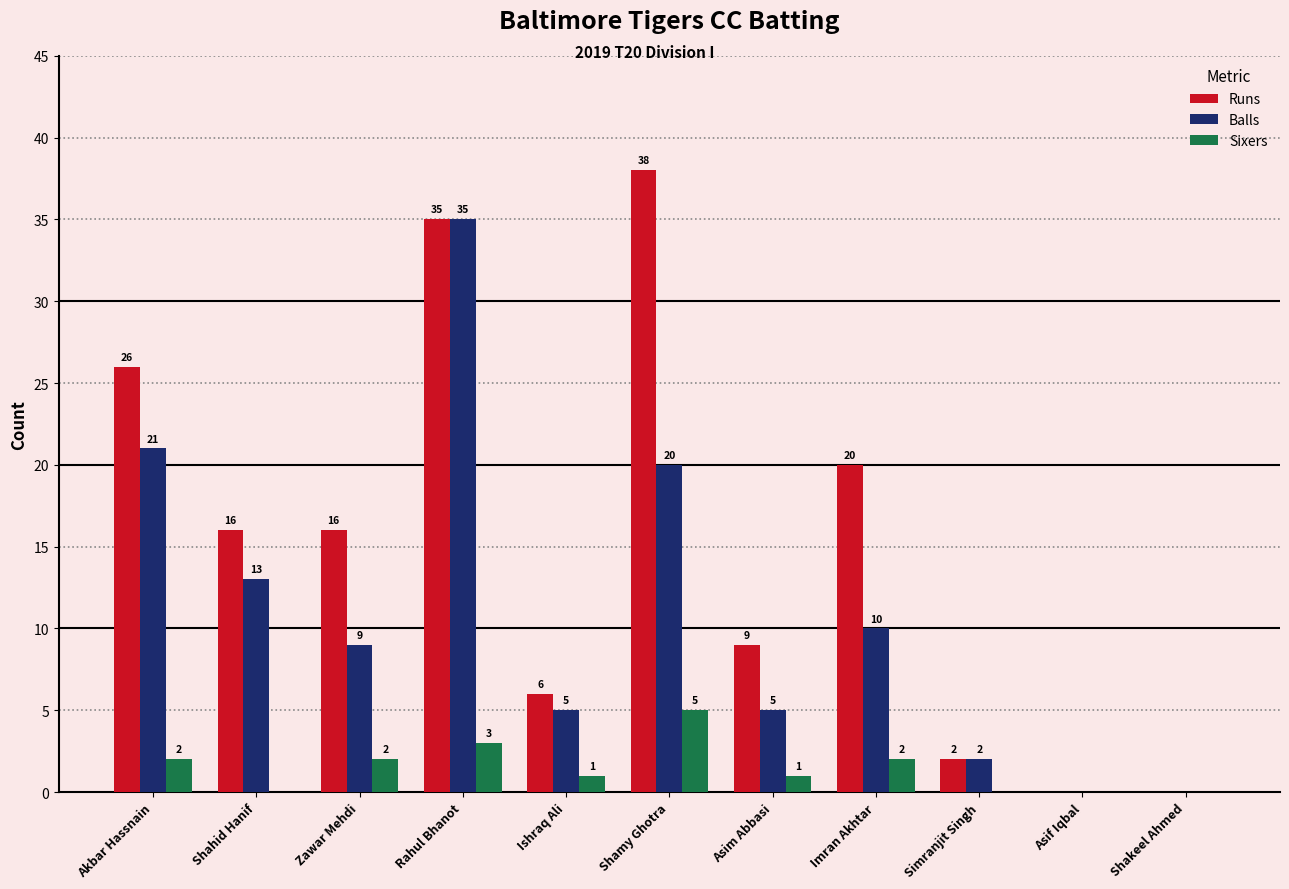

Is the value of Runs at Asif Iqbal greater than the value of Balls at Shamy Ghotra?

No